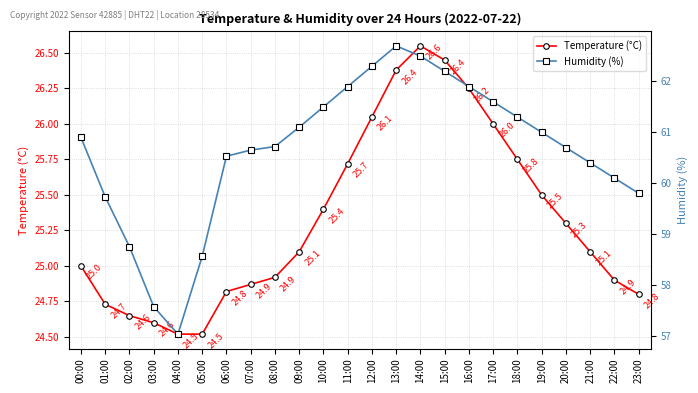

True or false: Temperature (°C) has more than 0 points higher than both neighbors.

True